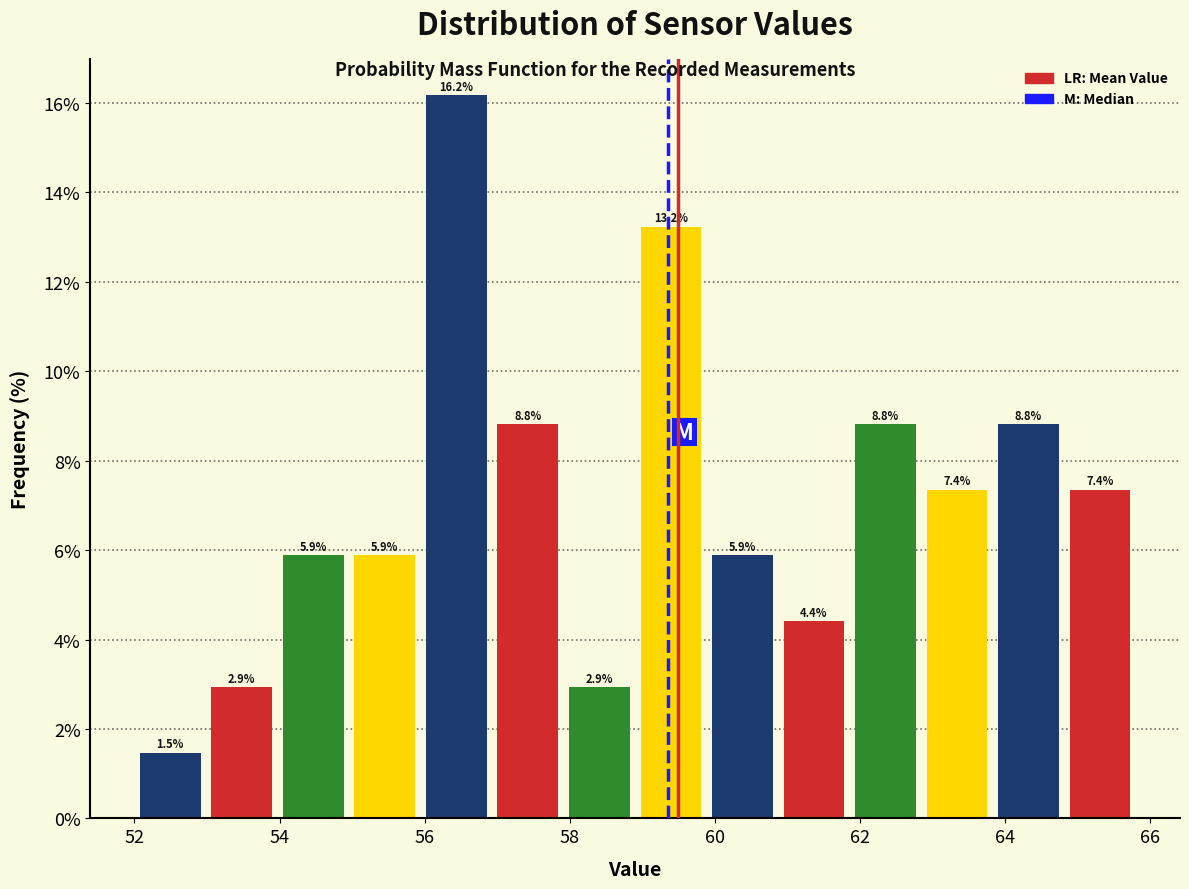

How tall is the bar that spans 53.0 to 54.0 on the x-axis? The bar edges are not printed on the chart, so give them approximately, as read against the axis.

2.9